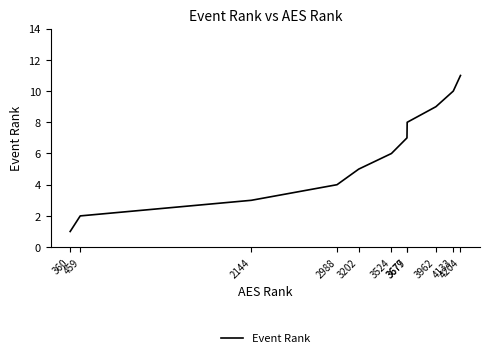

What is the difference between the maximum and minimum values?

10